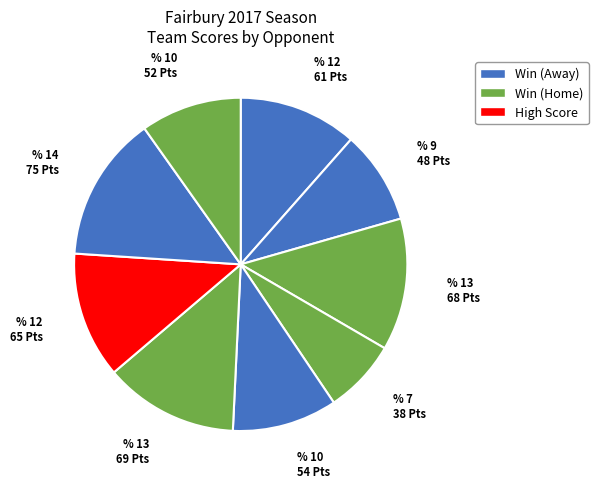

How many segments does this pie chart have?

9